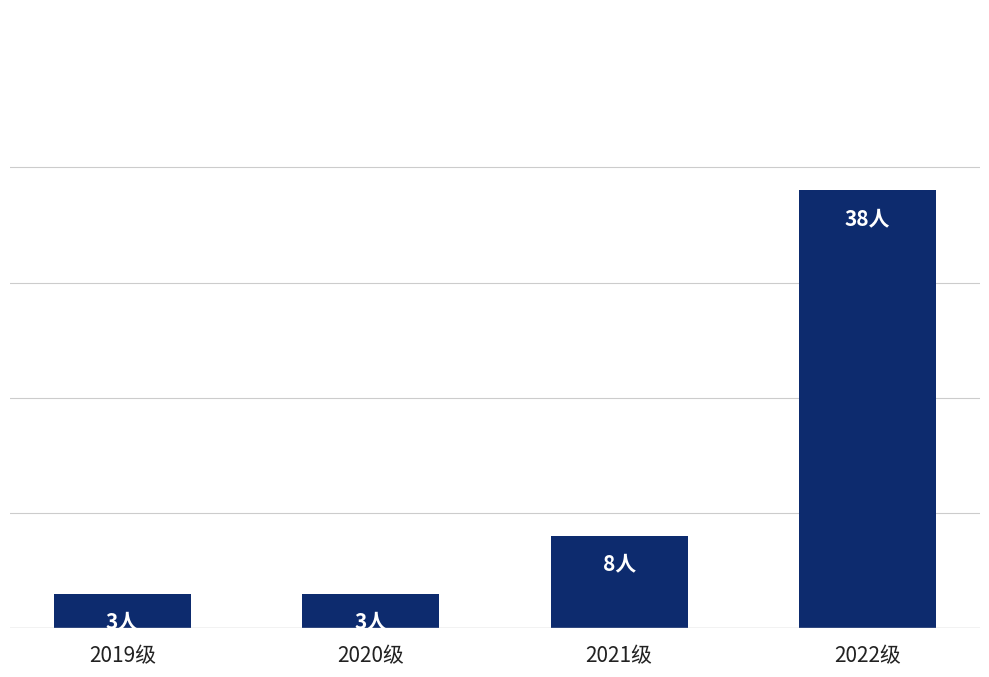

At which category does the chart reach its peak across all series?

2022级